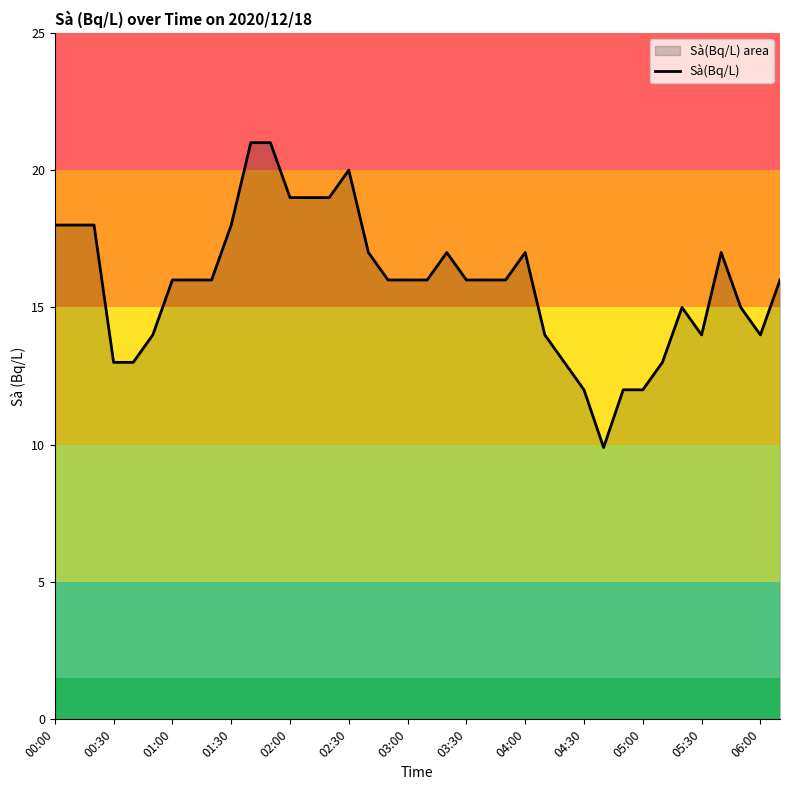

What is the difference between the values at 37 and 14?

3.0